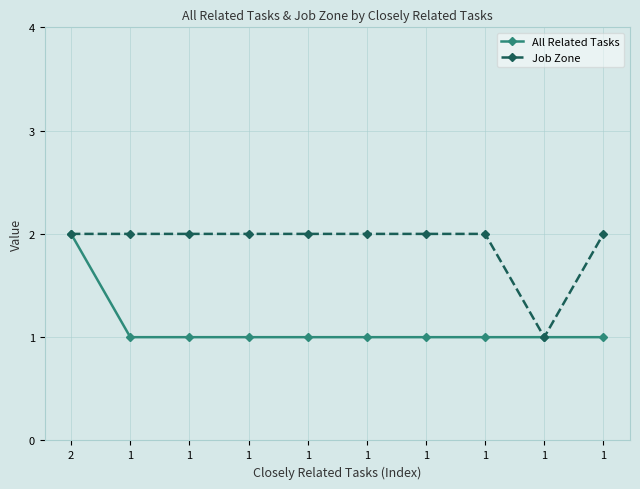

Which series has the largest total across all categories?

Job Zone